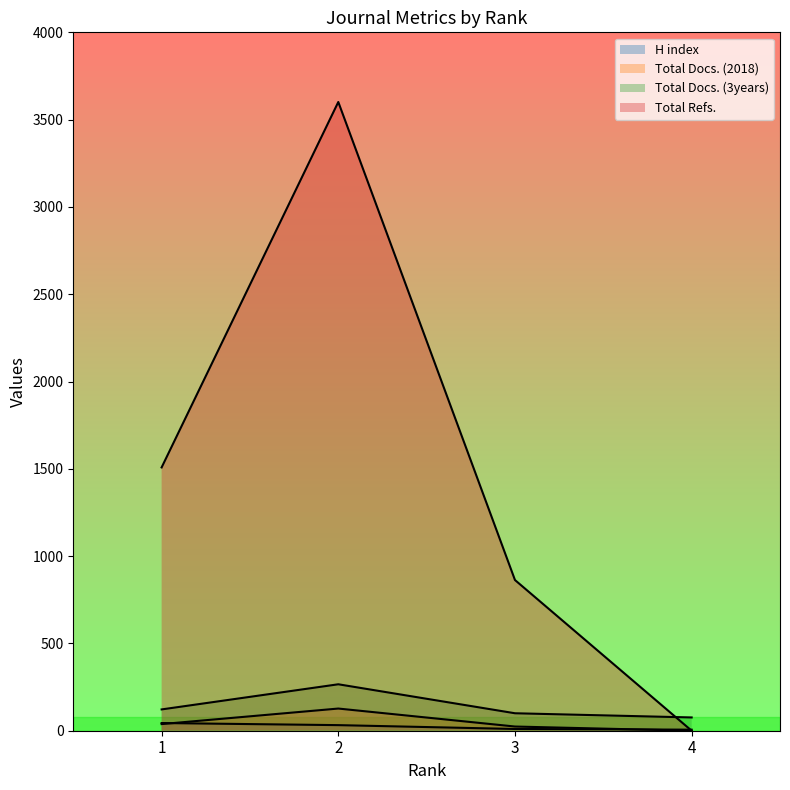

How many lines are shown in the chart?

4